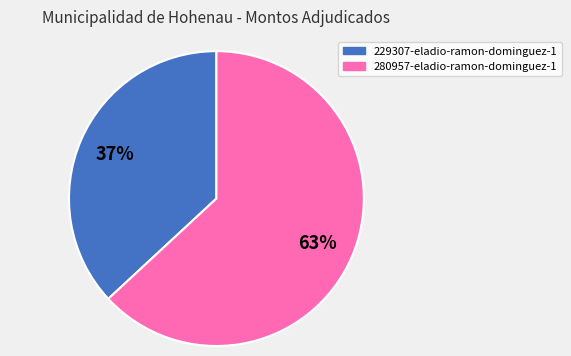

What is the ratio of the value at 280957-eladio-ramon-dominguez-1 to the value at 229307-eladio-ramon-dominguez-1?

1.7